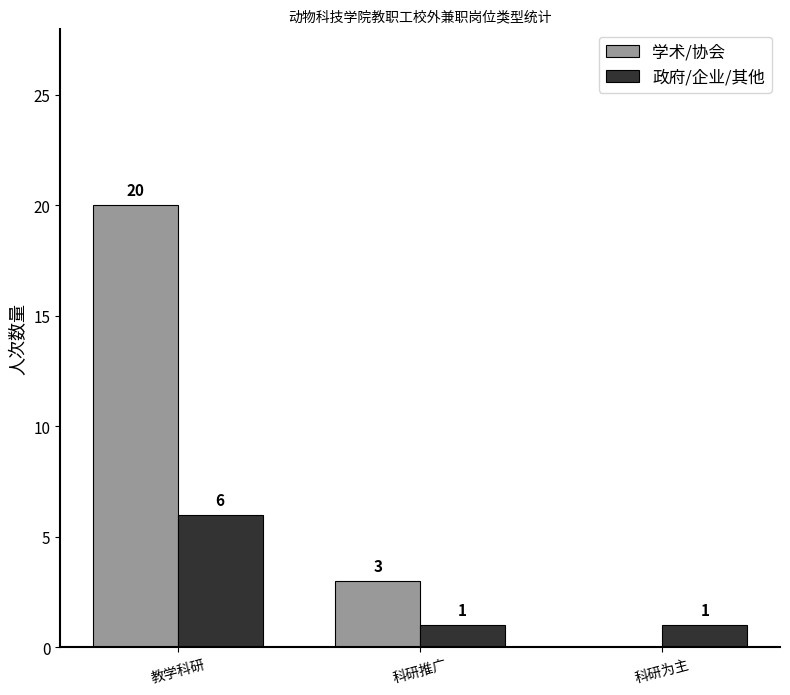

Reading right to left, transcribe all the data shown in this chart.

学术/协会: 科研为主=0	科研推广=3	教学科研=20
政府/企业/其他: 科研为主=1	科研推广=1	教学科研=6